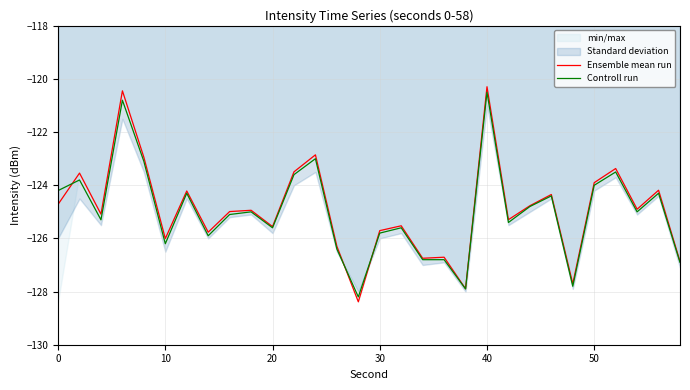

What is the lowest value of the Ensemble mean run series?

-128.4